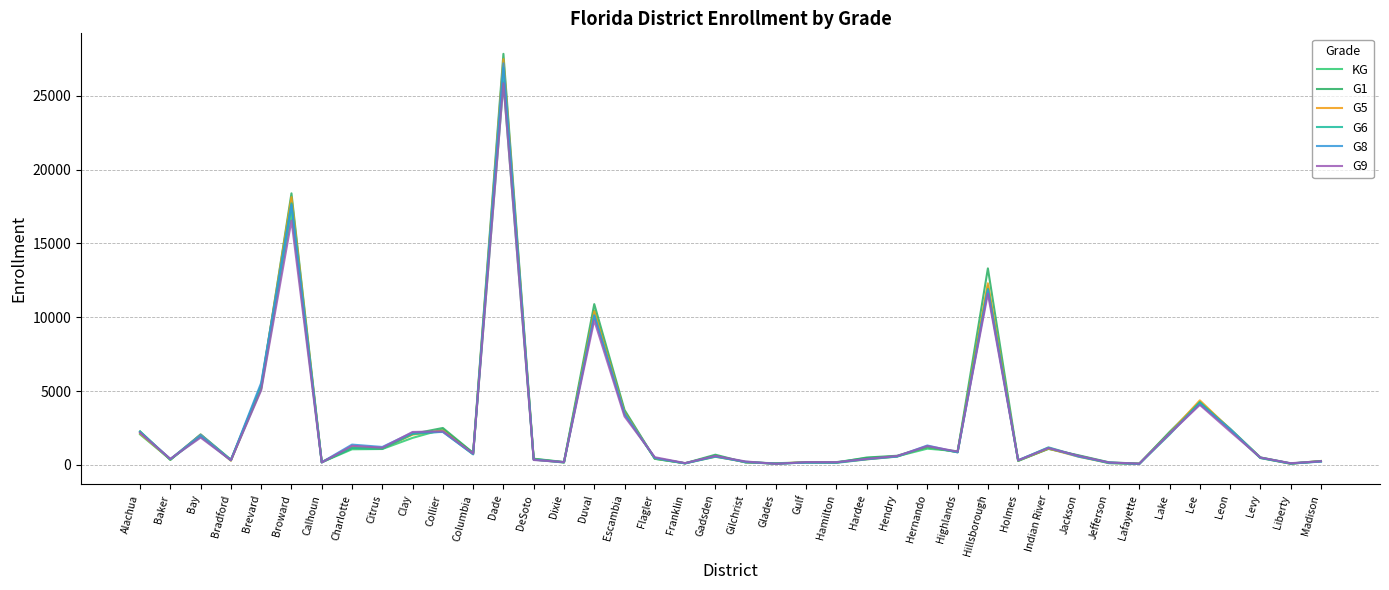

Reading right to left, extract all data points from this chart.

KG: 232	102	493	2370	4159	2175	72	144	612	1112	267	12166	926	1103	585	465	191	169	82	181	625	108	414	3591	10464	182	404	25909	805	2407	1832	1079	1060	179	17110	5154	325	2012	370	2069
G1: 265	101	509	2455	4260	2235	86	178	650	1085	287	13312	877	1208	621	503	158	172	117	164	693	113	420	3723	10894	198	422	27846	816	2503	2103	1109	1144	180	18397	5232	356	2070	336	2272
G5: 267	77	475	2411	4373	2154	82	128	555	1106	295	12306	863	1245	575	382	167	186	91	191	564	114	446	3557	10411	168	369	27486	737	2327	2051	1121	1206	193	18141	5396	283	2049	373	2132
G6: 253	85	467	2384	4254	2060	76	120	598	1191	304	11926	854	1247	563	379	142	166	84	217	552	106	462	3425	10097	164	355	26885	717	2256	2093	1100	1163	185	17720	5400	313	1921	381	2255
G8: 228	96	483	2426	4123	2130	70	161	559	1156	320	11834	857	1317	579	399	175	162	86	191	583	111	469	3478	10141	179	368	27203	732	2231	2193	1217	1377	176	17620	5563	322	2037	393	2216
G9: 249	117	502	2268	4069	2107	87	164	618	1149	312	11599	903	1281	605	407	185	191	73	234	608	125	524	3285	9790	195	333	25854	769	2277	2232	1171	1297	167	16556	5059	316	1853	411	2183